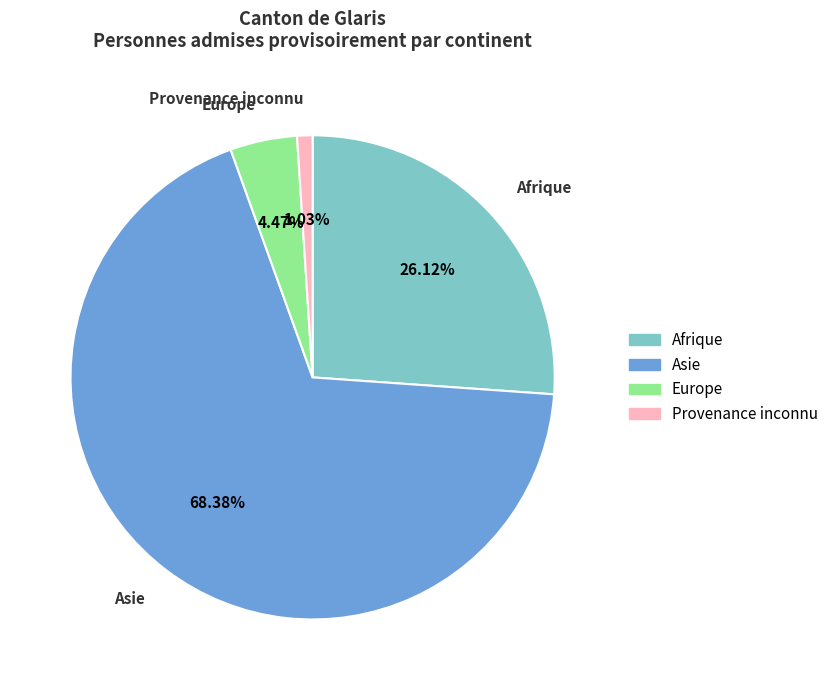

True or false: Afrique accounts for 33% of the total.

False